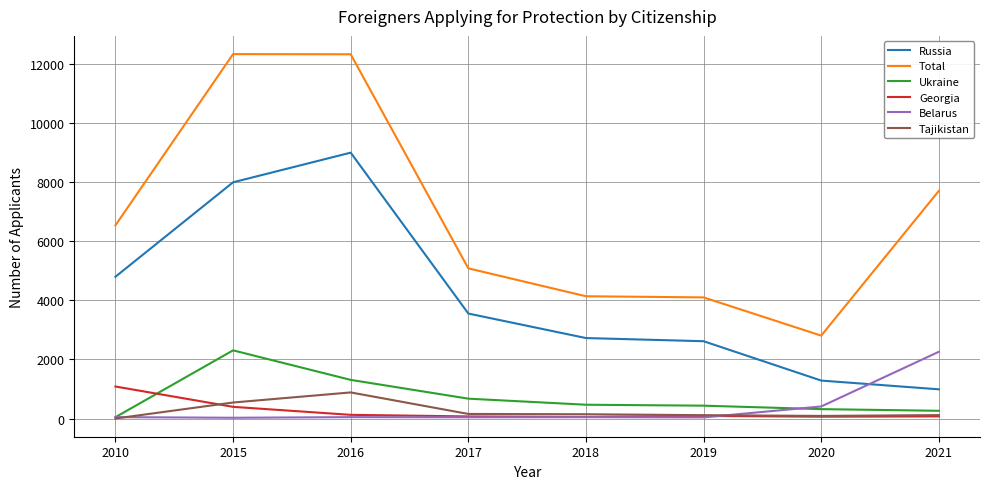

At which label is Total closest to 7564?

2021